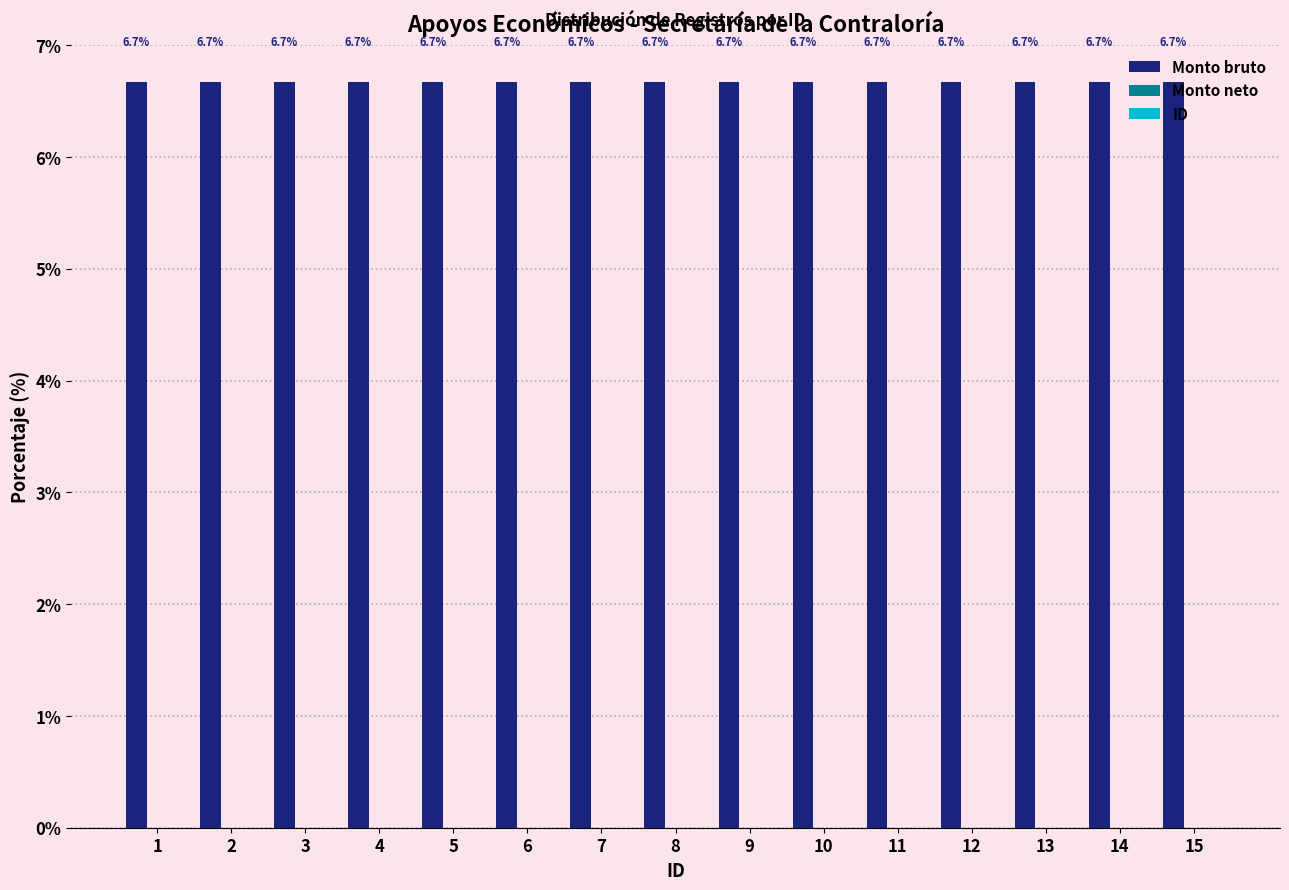

Which series has the largest total across all categories?

Monto bruto